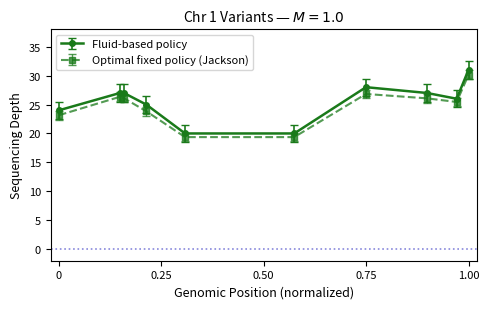

True or false: Fluid-based policy has more than 2 points higher than both neighbors.

False